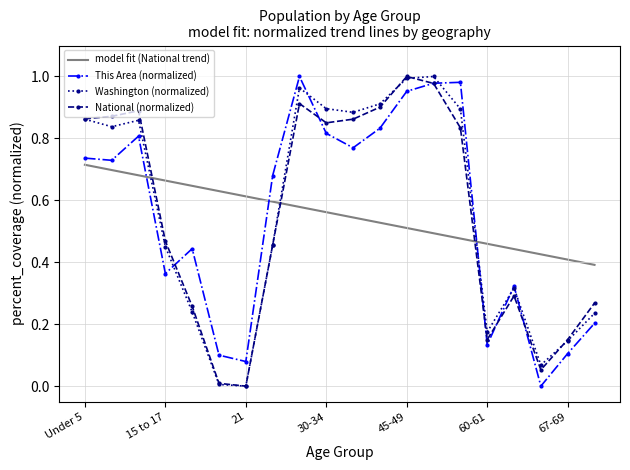

What is the label of the 14th point from the right?

21